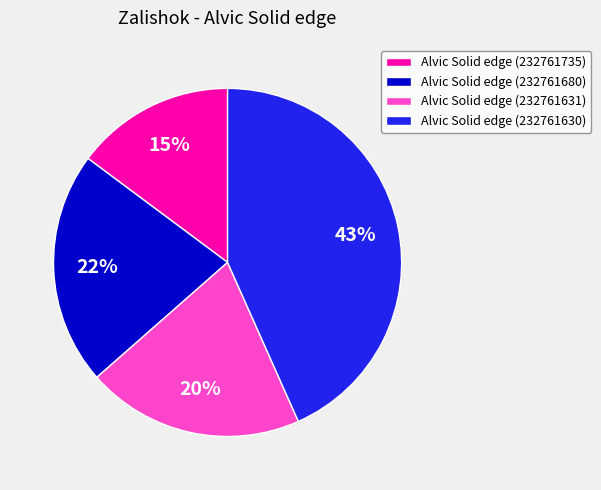

Which slice is the largest?

Alvic Solid edge (232761630)